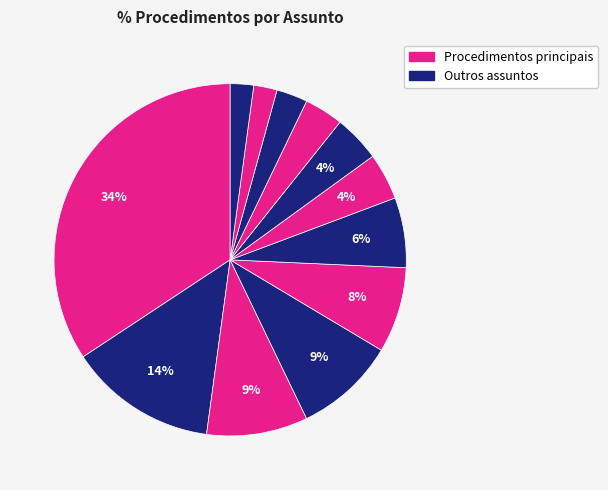

How many slices are in this pie chart?

12